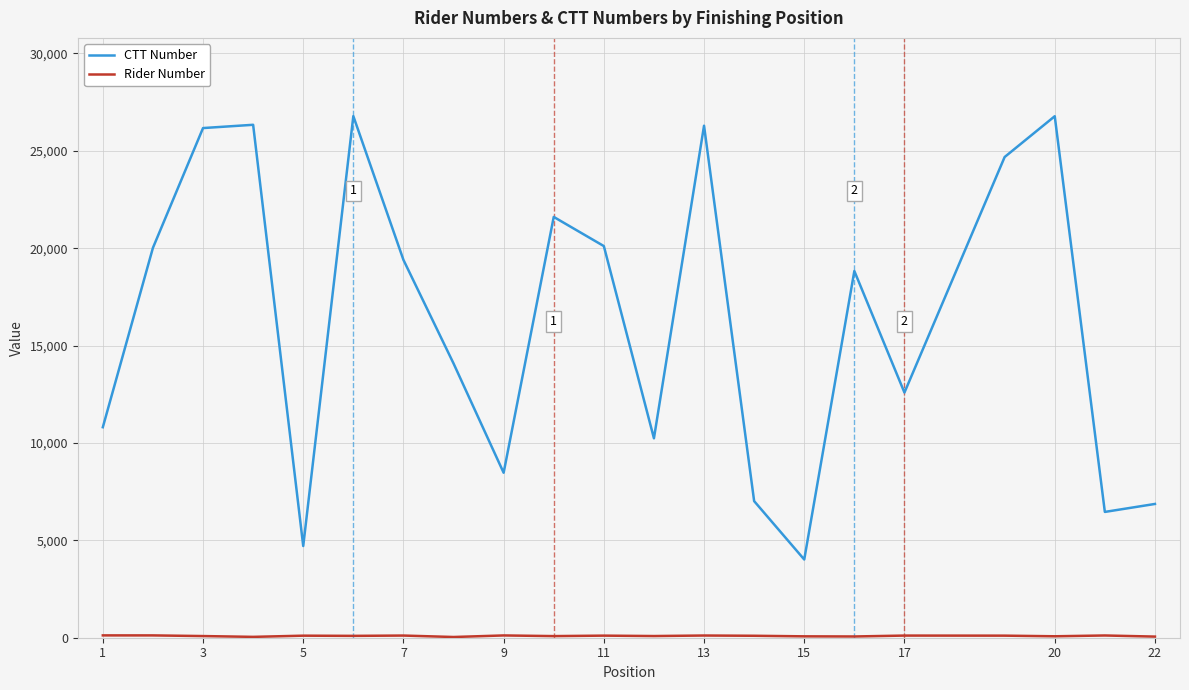

What is the difference between the maximum and minimum values in the CTT Number series?

22768